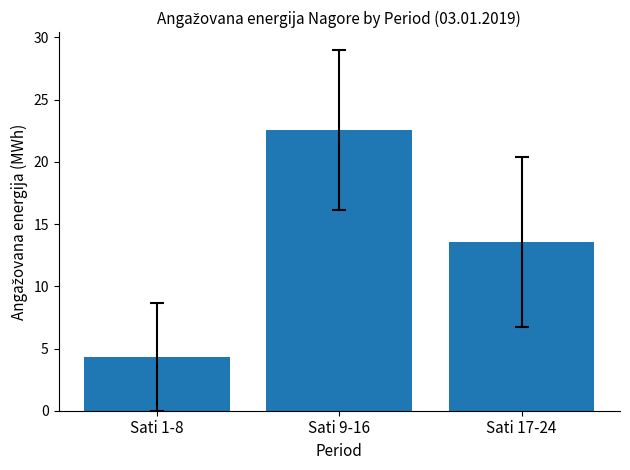

What is the difference between the maximum and minimum values?

18.3